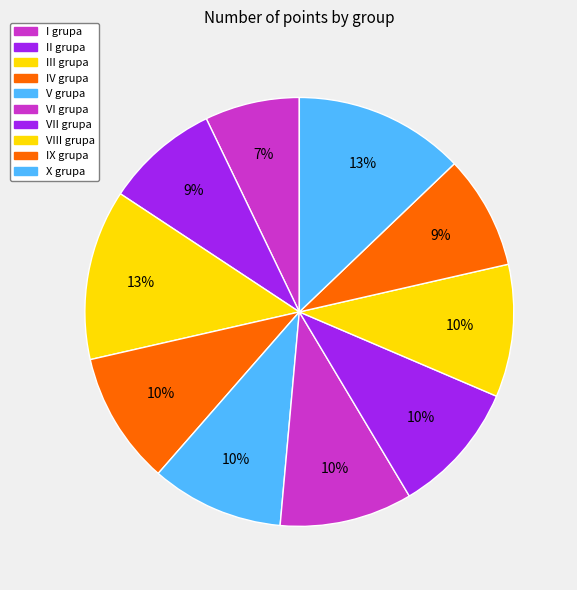

Is it true that VIII grupa is 10% of the pie?

True